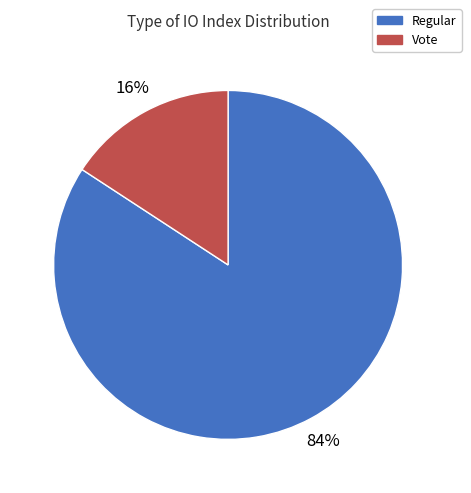

Count the number of slices in the pie.

2